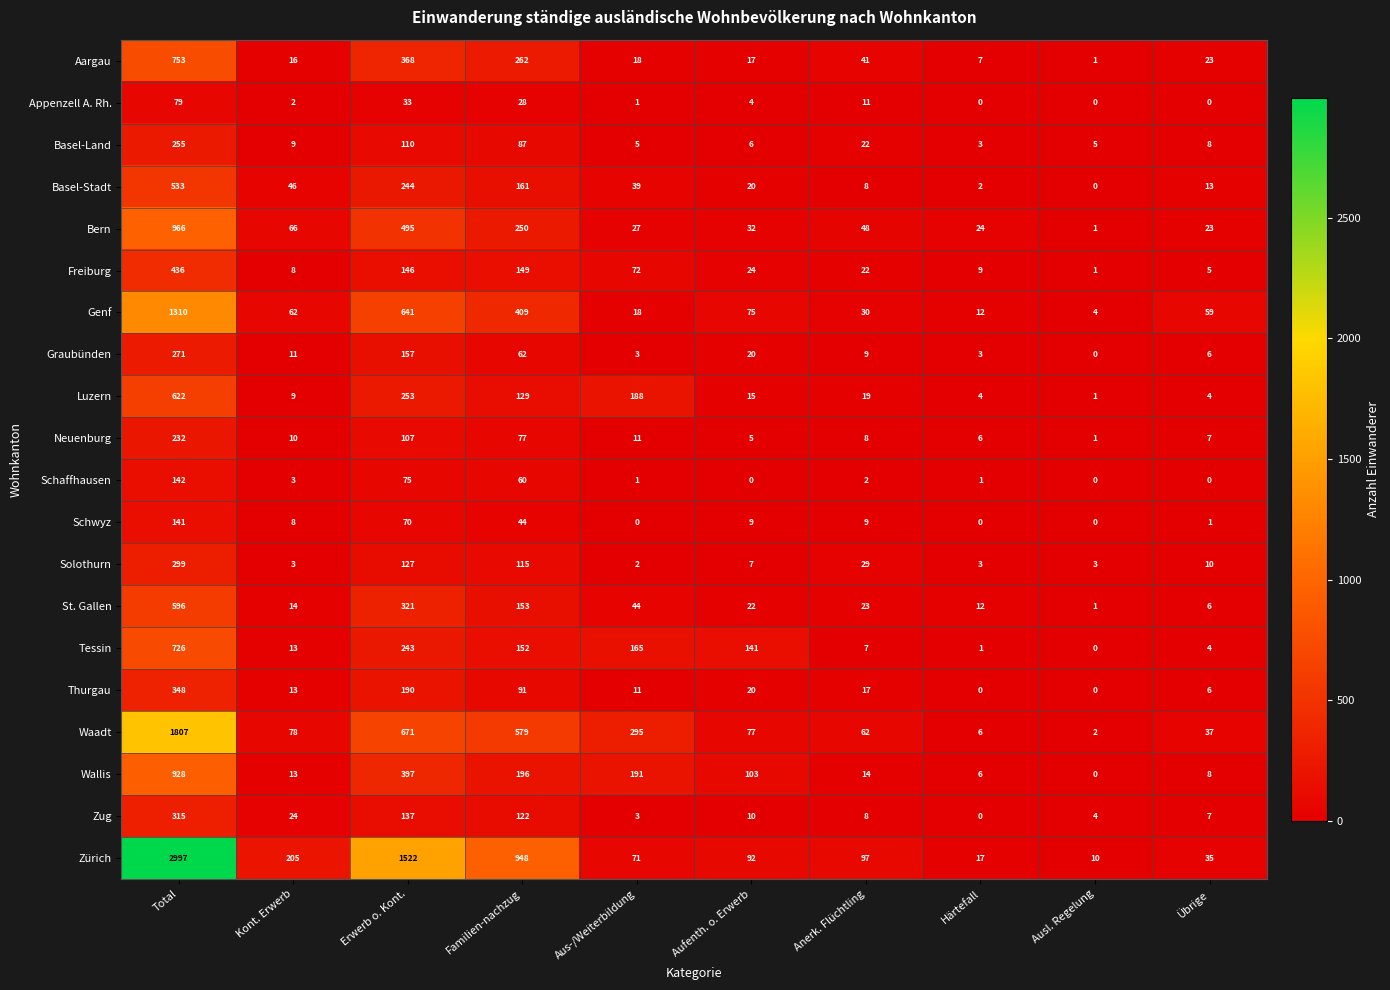

Which series has the largest range (max minus min)?

Zürich